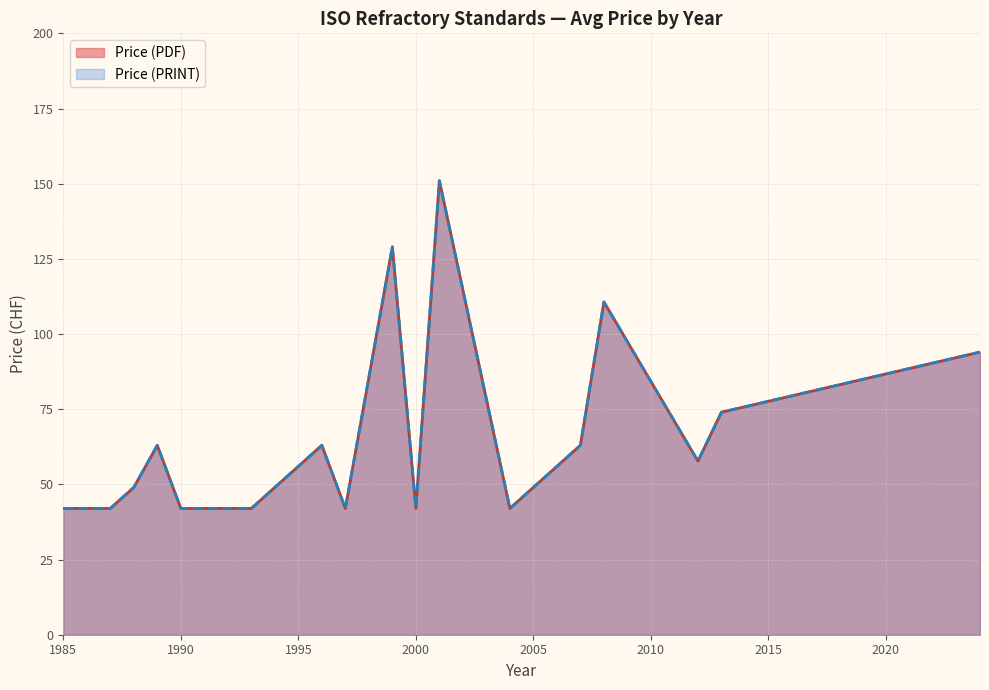

How many Price (PRINT) values are between 42 and 129?

18